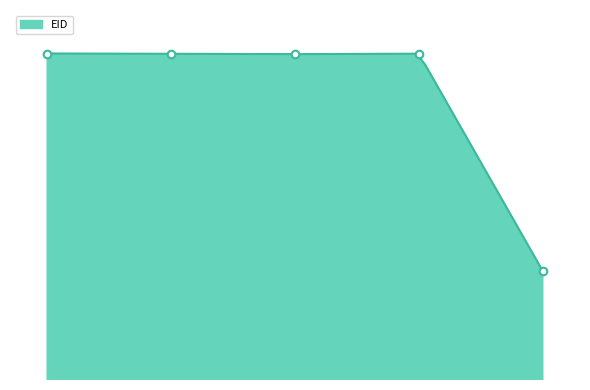

Between 2011-02-14T05:40:34 and 2013-06-13T07:57:11, which is larger?

2011-02-14T05:40:34